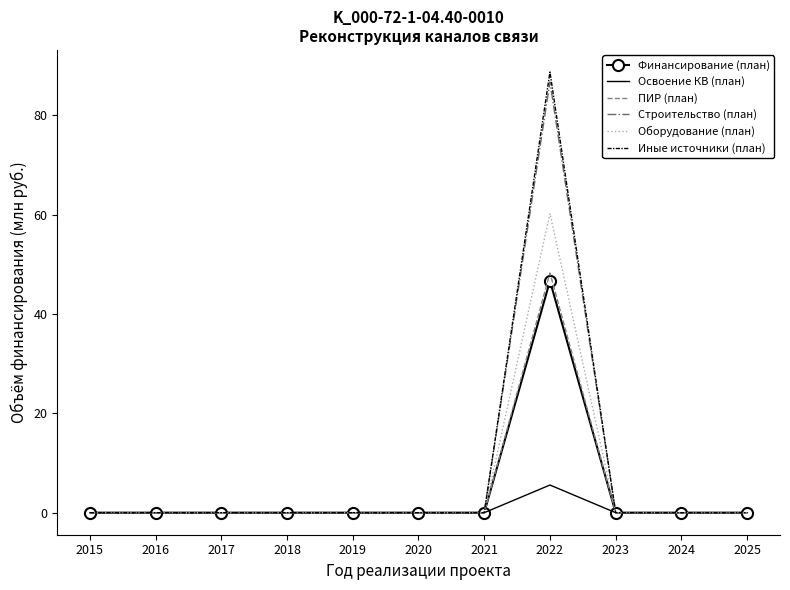

The value of ПИР (план) at 2024 is 0.0. True or false?

True